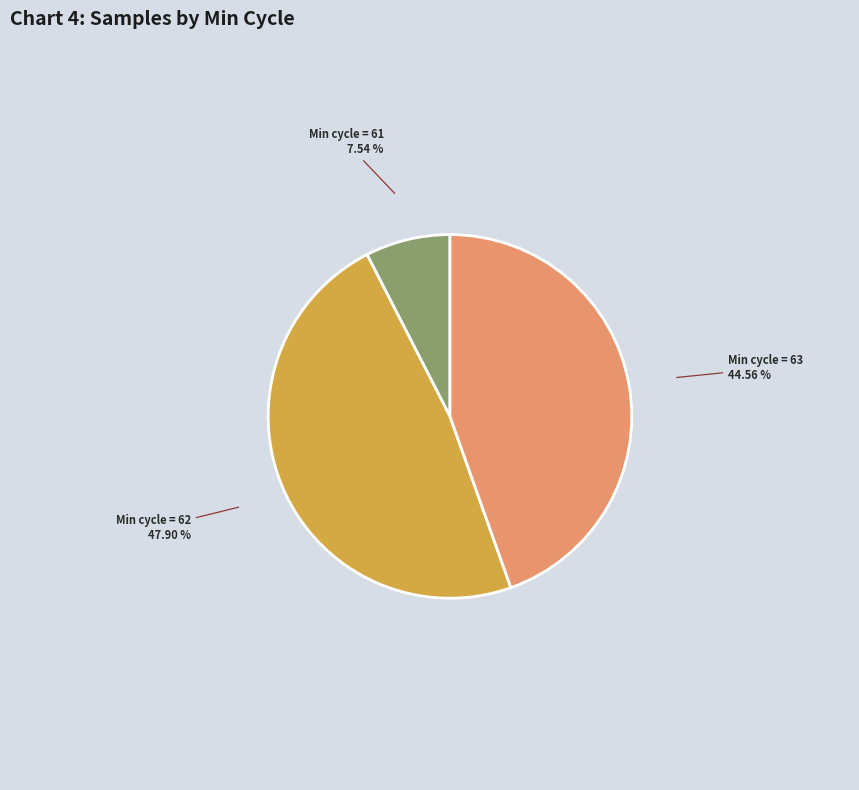

Is there a majority slice in this chart?

No